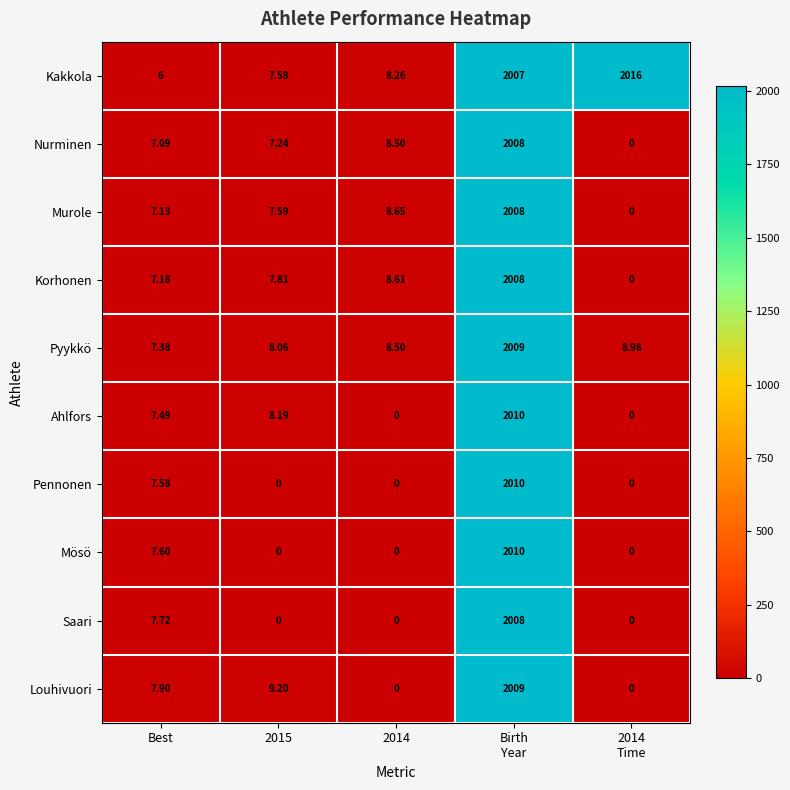

Count the number of data series in this chart.

10